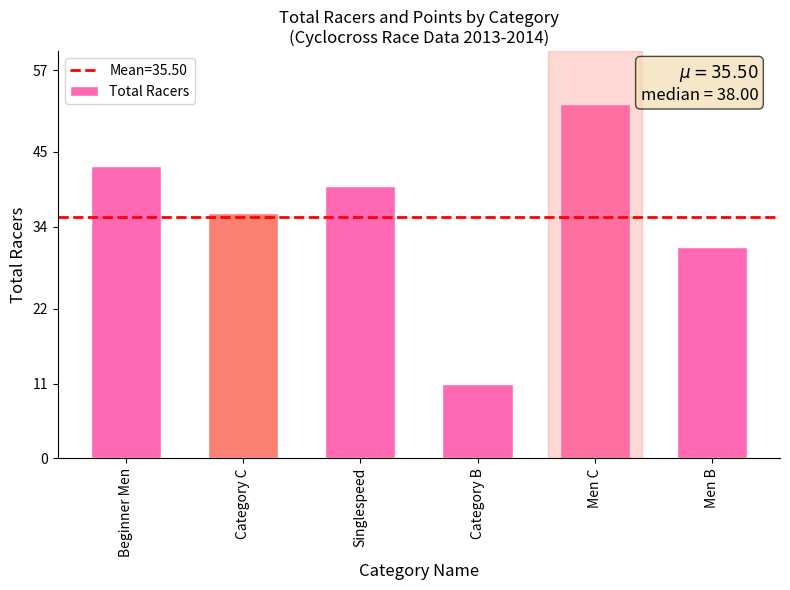

What is the value of the 4th bar from the left?

11